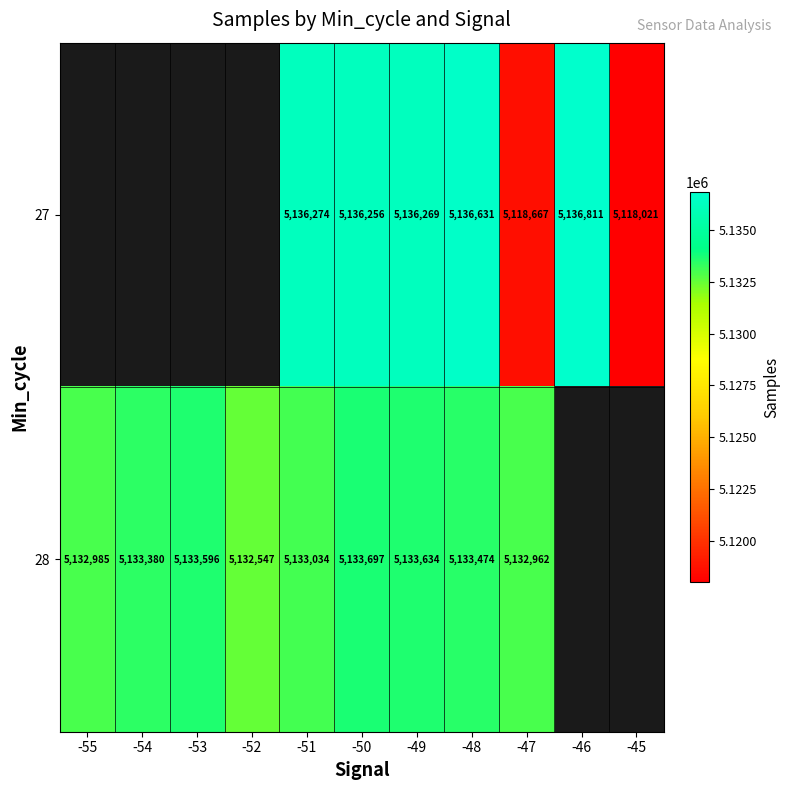

Is the value of 28 at -52 greater than the value of 27 at -49?

No